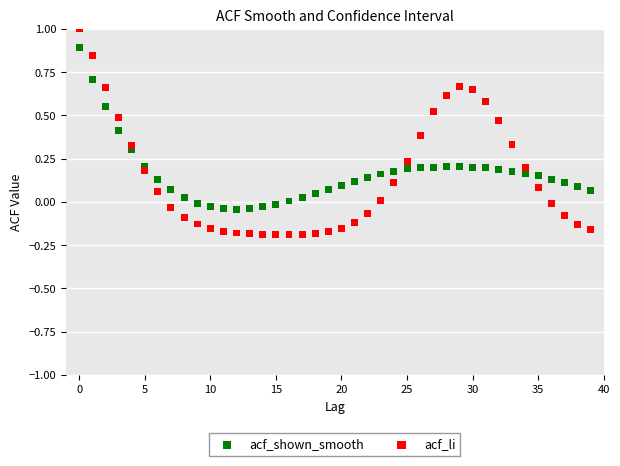

Which series contains the highest Y value?

acf_li